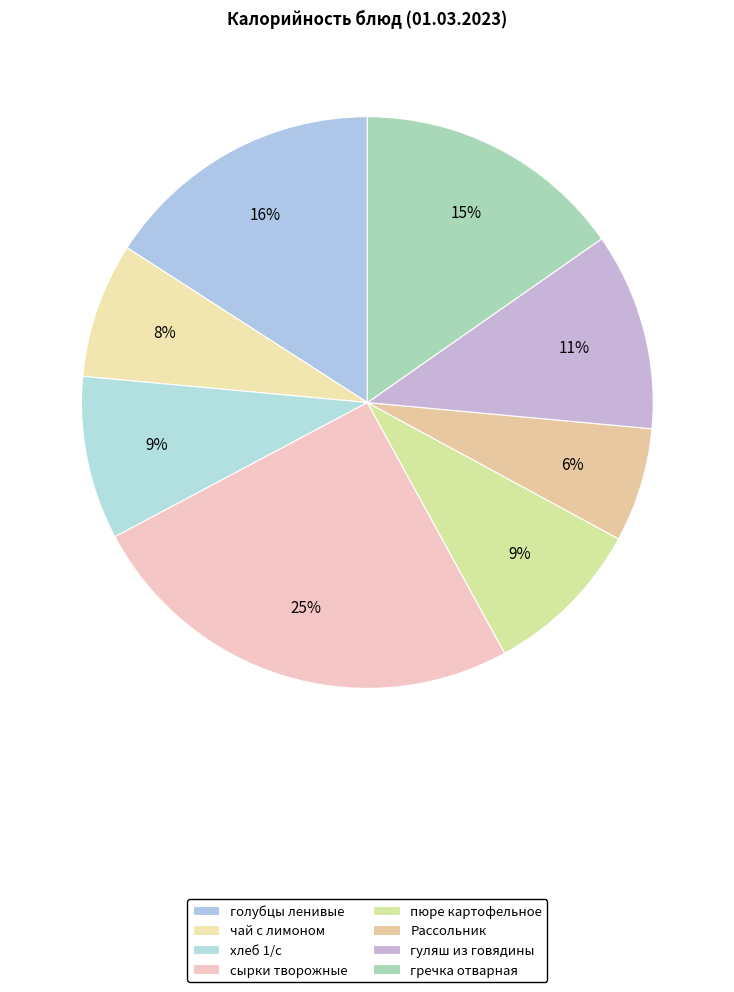

Combined, do чай с лимоном and сырки творожные account for over 50%?

No